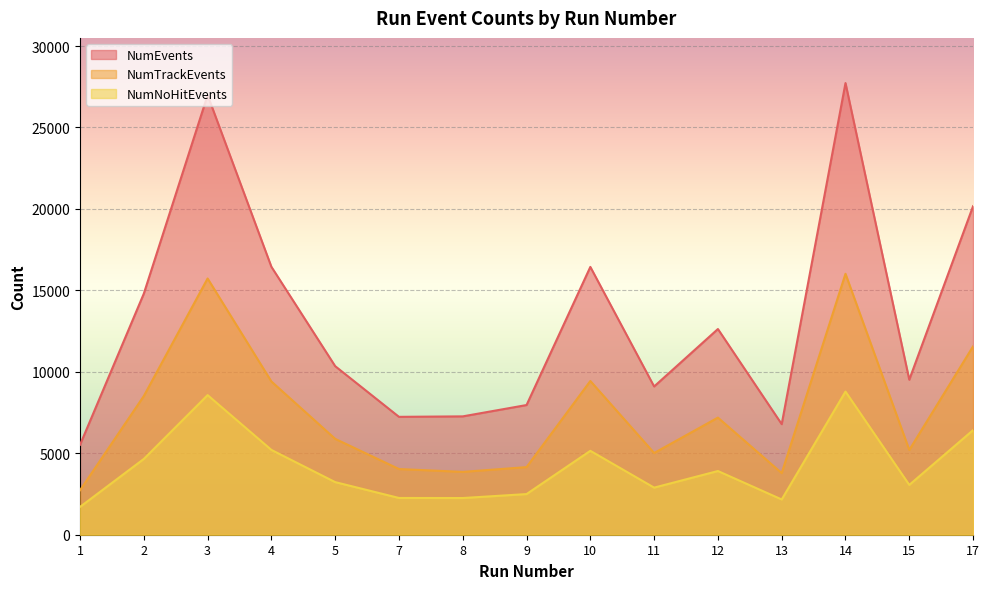

At which label does NumEvents first exceed 10347?

2